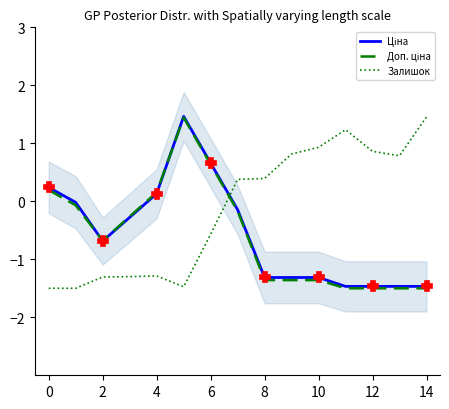

At which category does the chart reach its minimum across all series?

11